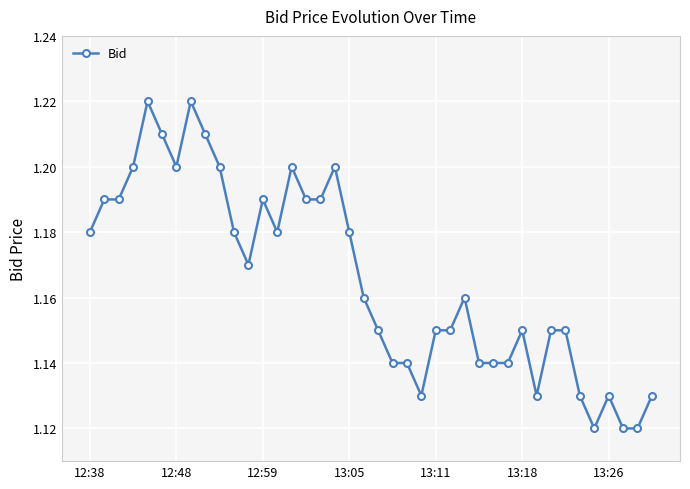

How many values are between 1 and 2?

40